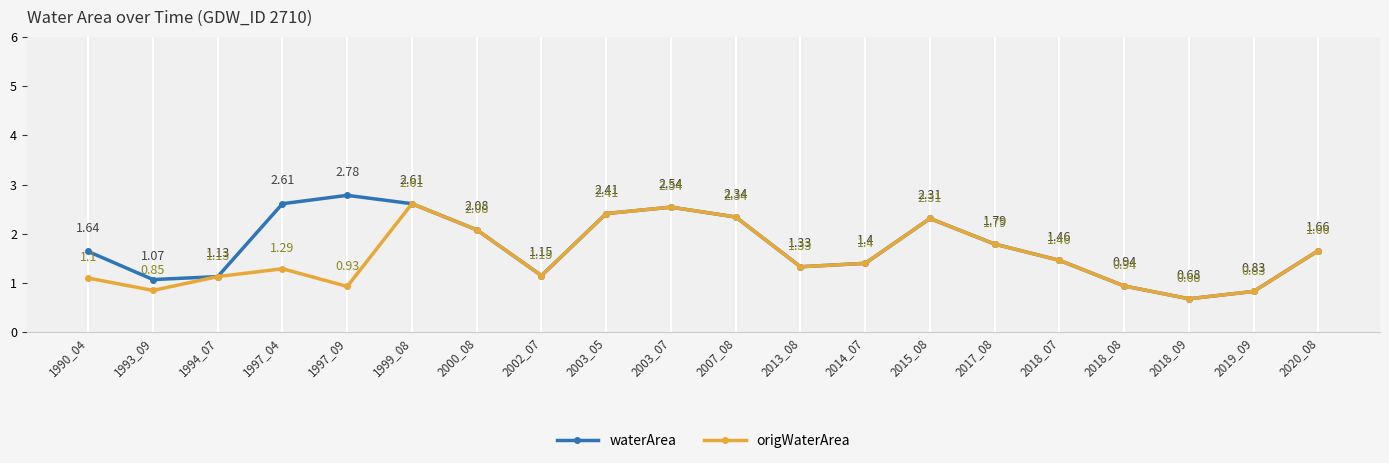

How many lines are shown in the chart?

2